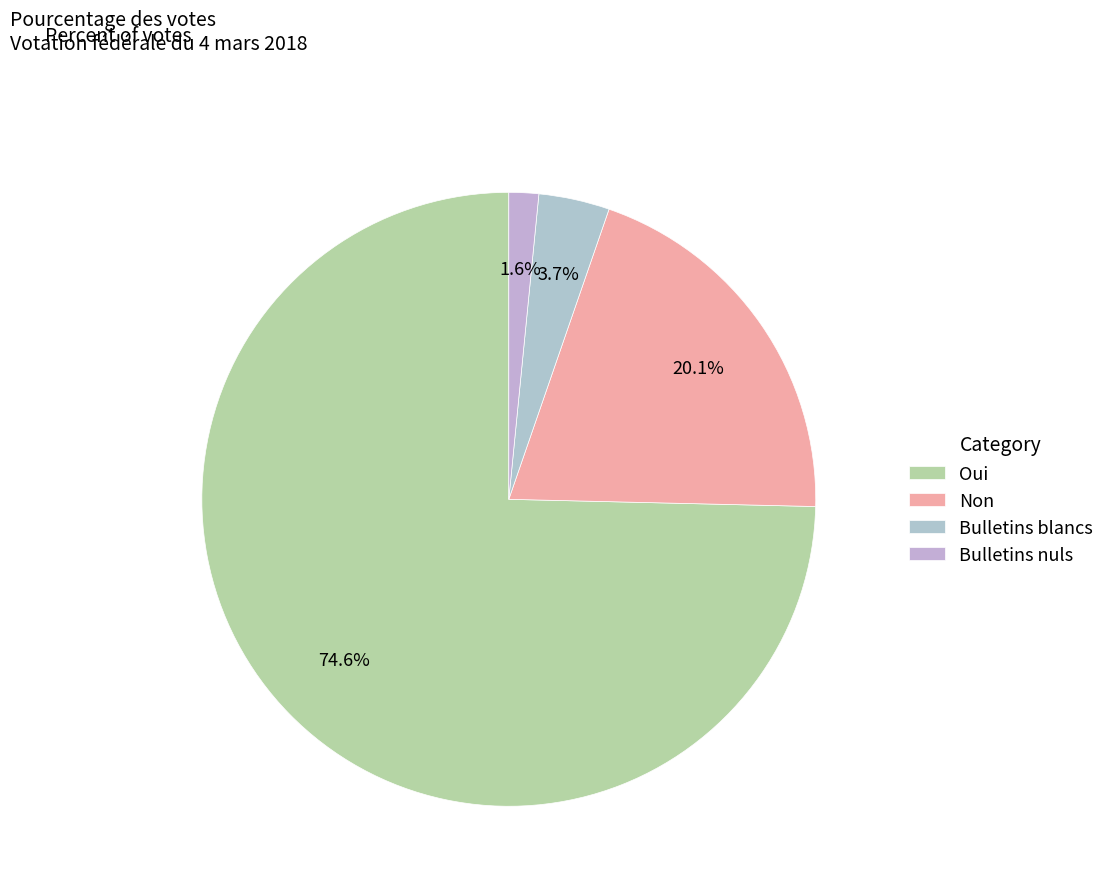

How many segments does this pie chart have?

4